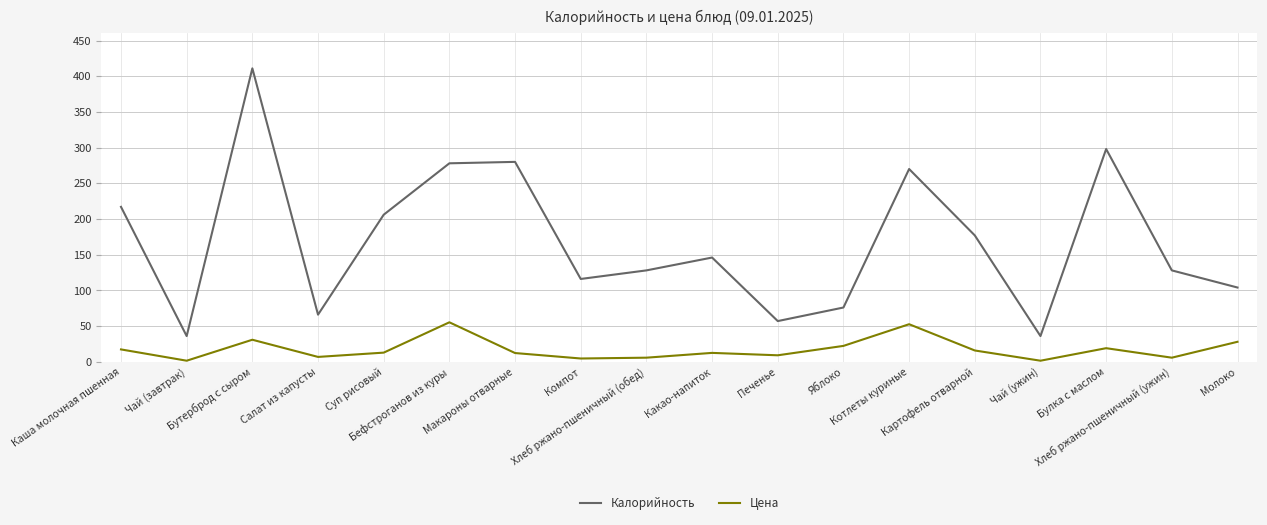

List the series in order of their overall mean, lowest first.

Цена, Калорийность